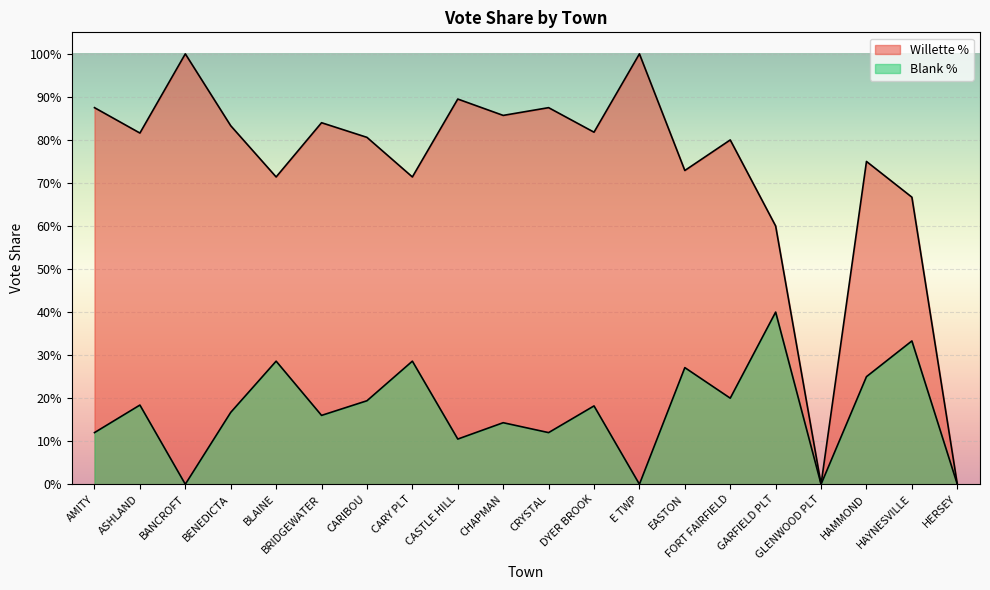

What position from the left is FORT FAIRFIELD?

15